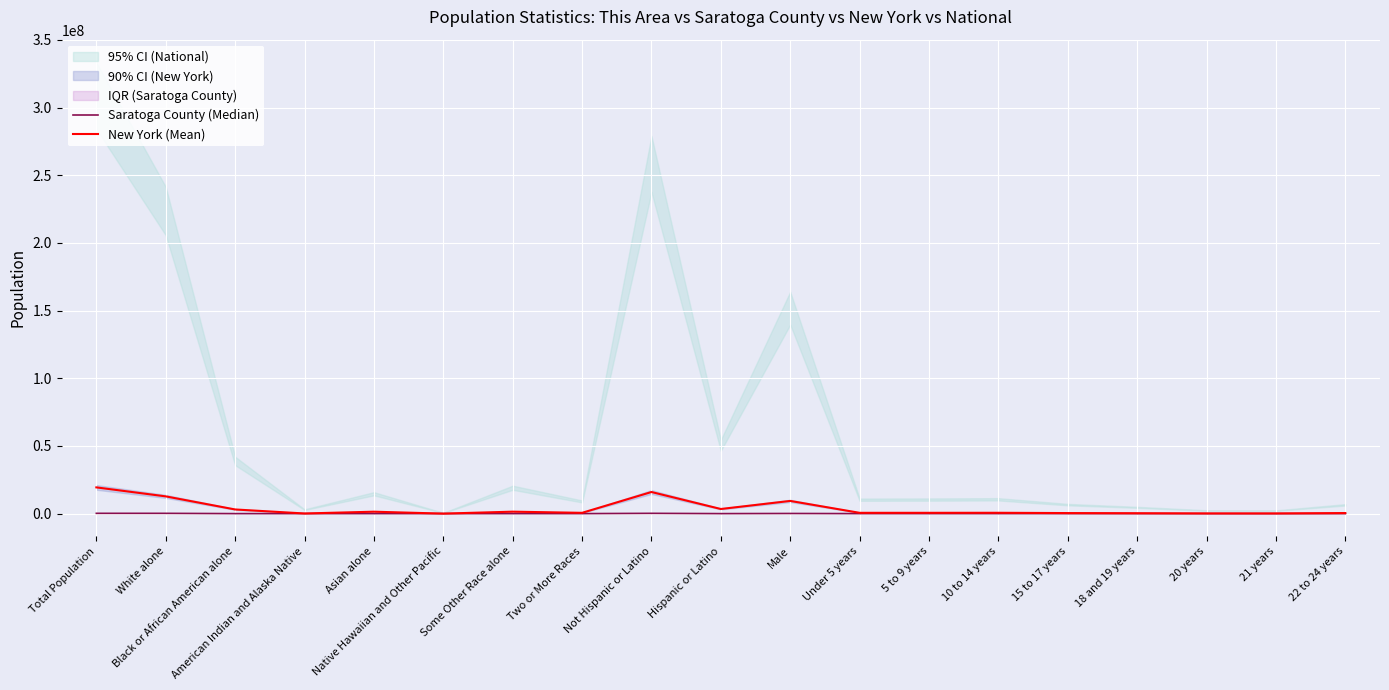

True or false: New York (Mean) has a value of 255349 at 5 to 9 years.

False